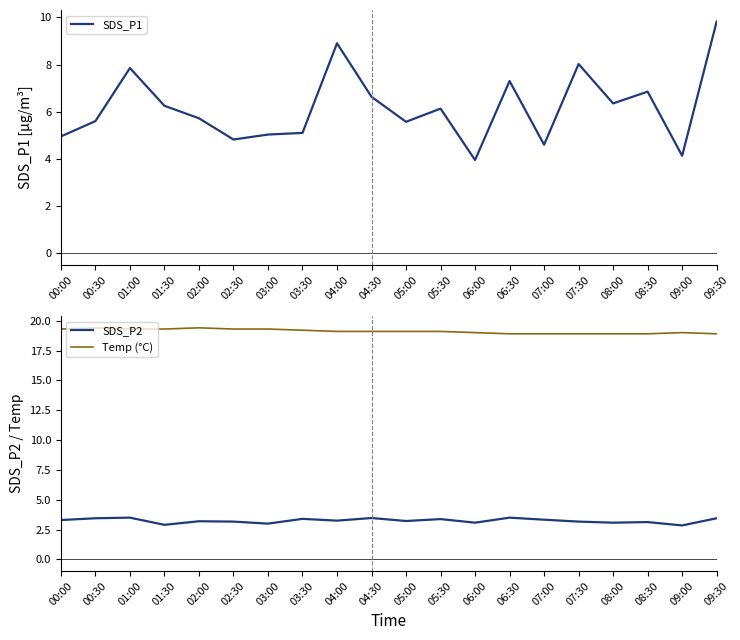

True or false: SDS_P1 has more than 1 interior local peaks.

True